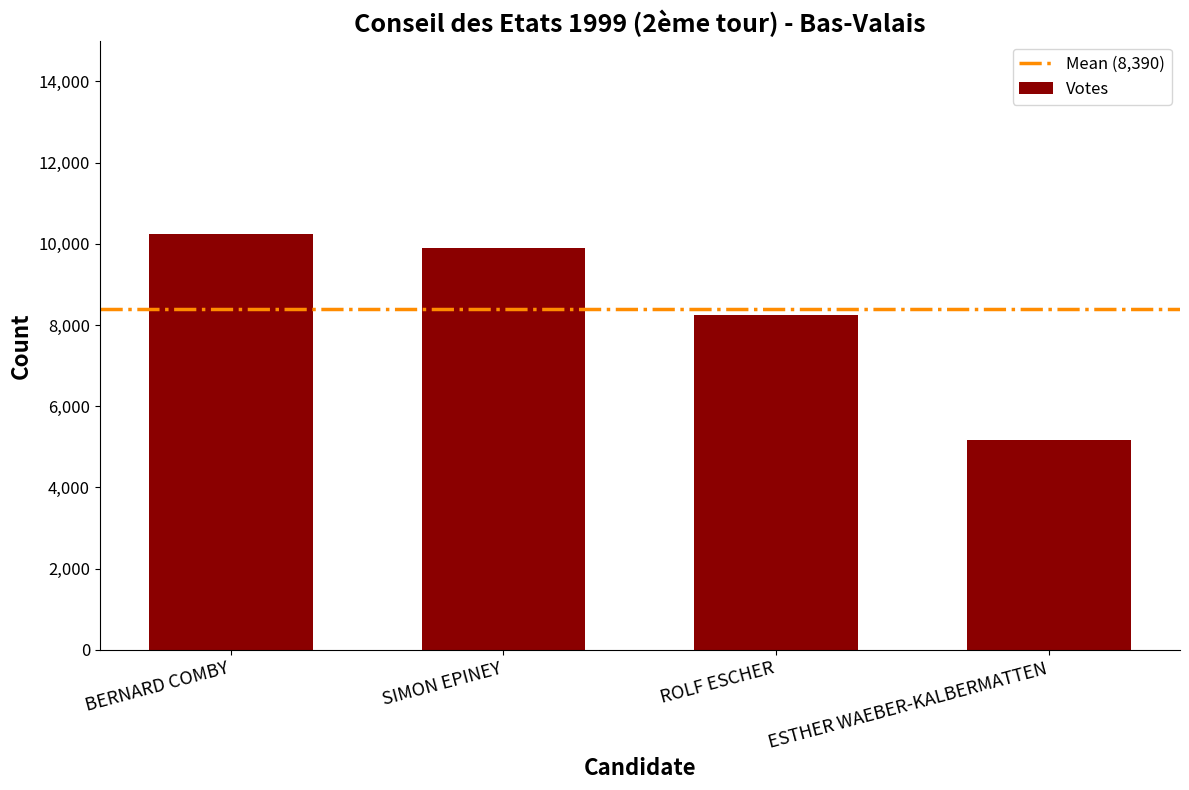

What is the average value?

8390